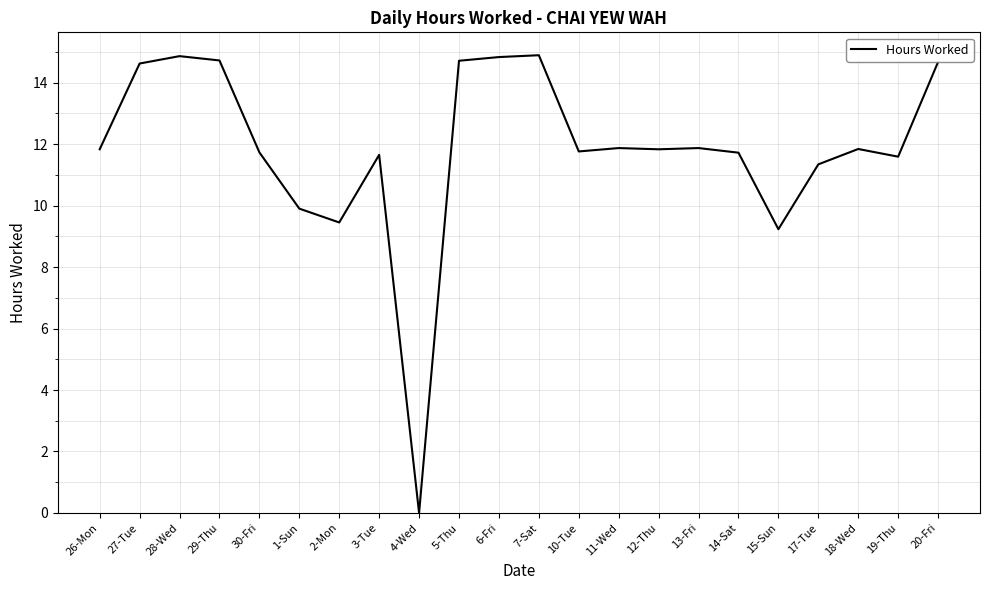

What is the difference between the maximum and second lowest values?

5.7